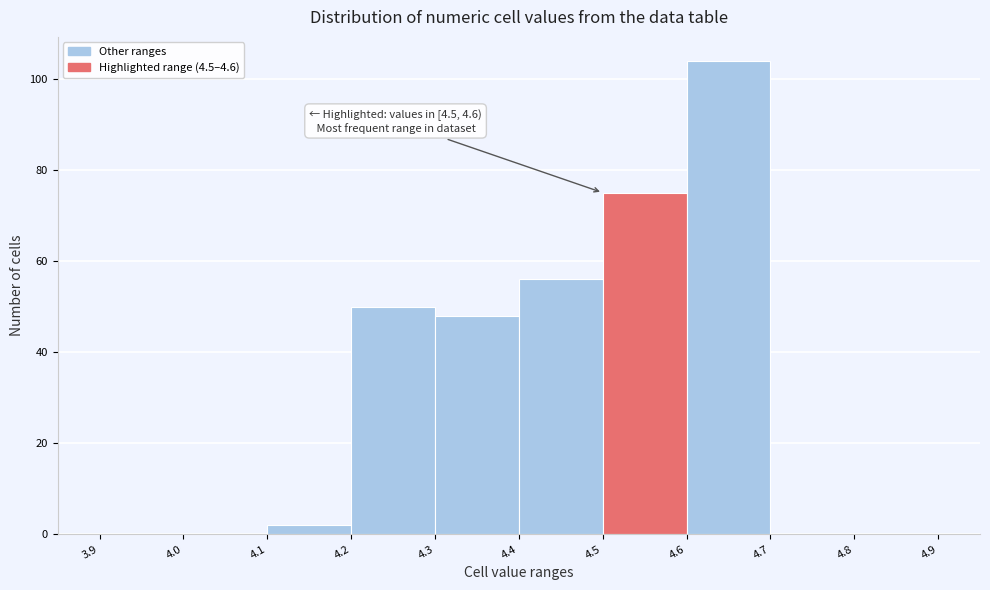

Which range on the x-axis has the tallest bar?

4.6 to 4.7